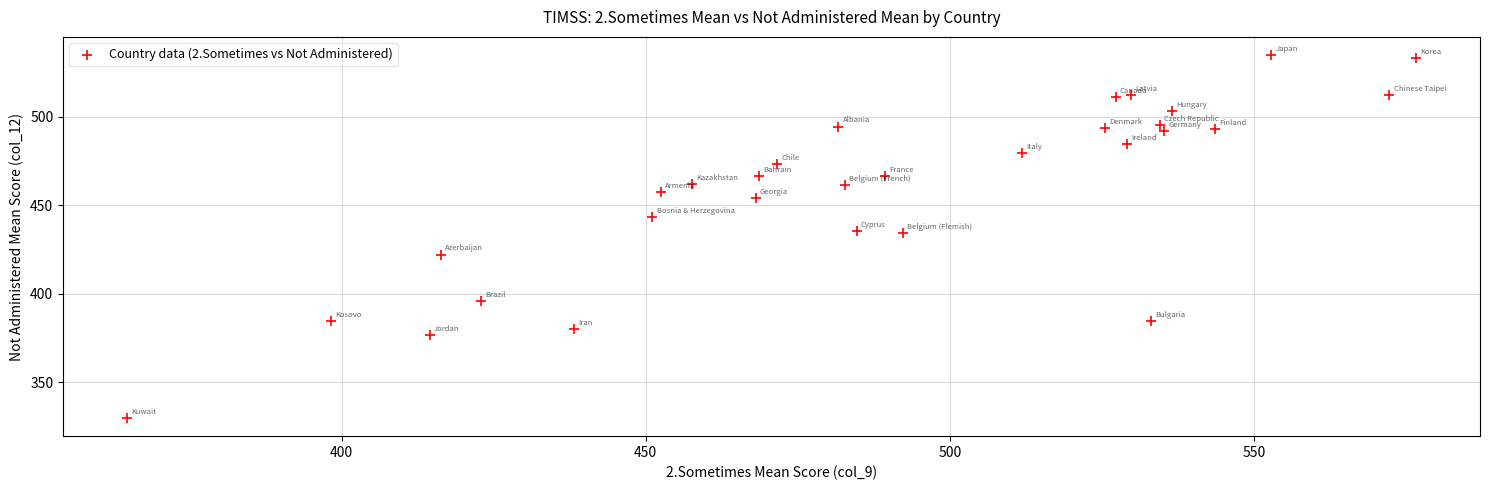

What is the range of X values (max minus min)?

211.8